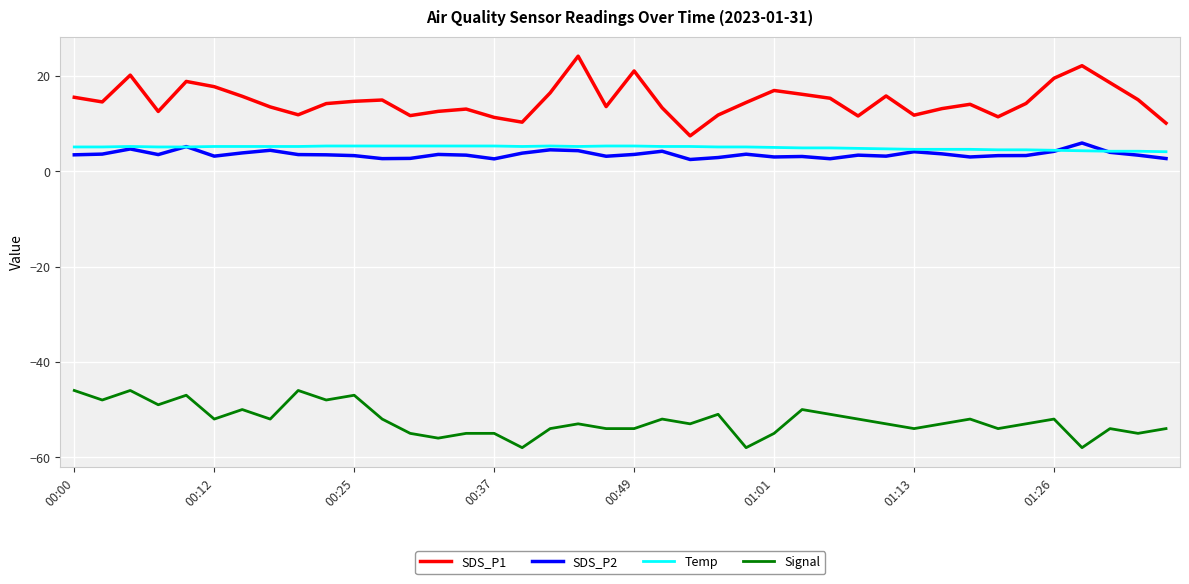

Which series has the widest spread of values?

SDS_P1